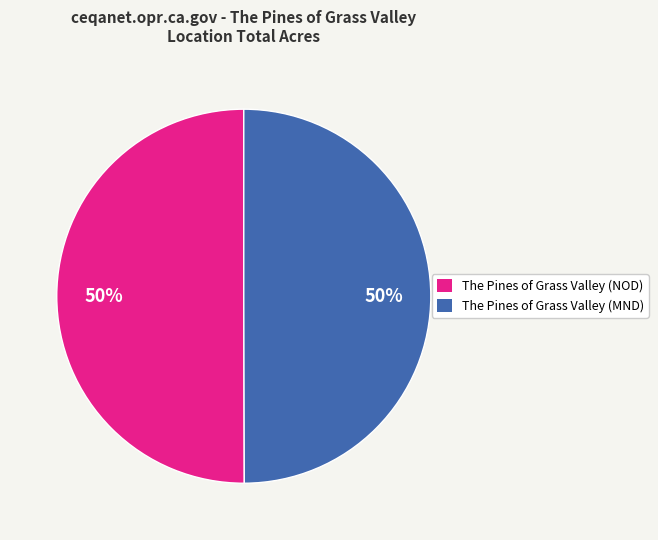

Is it true that The Pines of Grass Valley (NOD) is 50% of the pie?

True